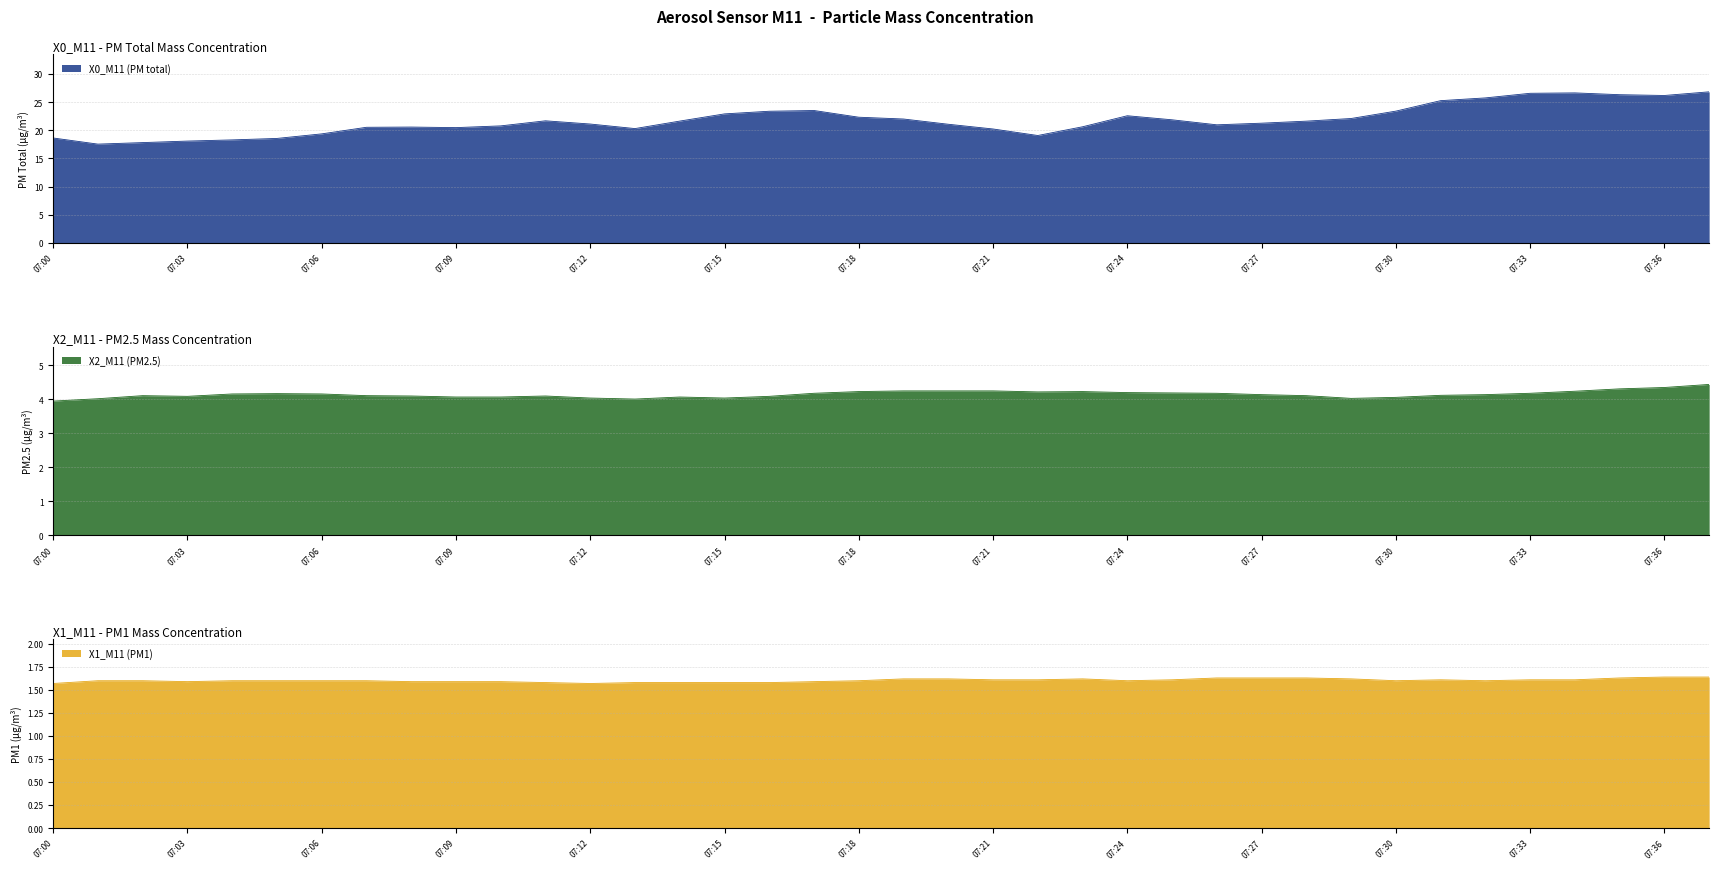

The value of X1_M11 (PM1) at 07:37 is 2.6. True or false?

False